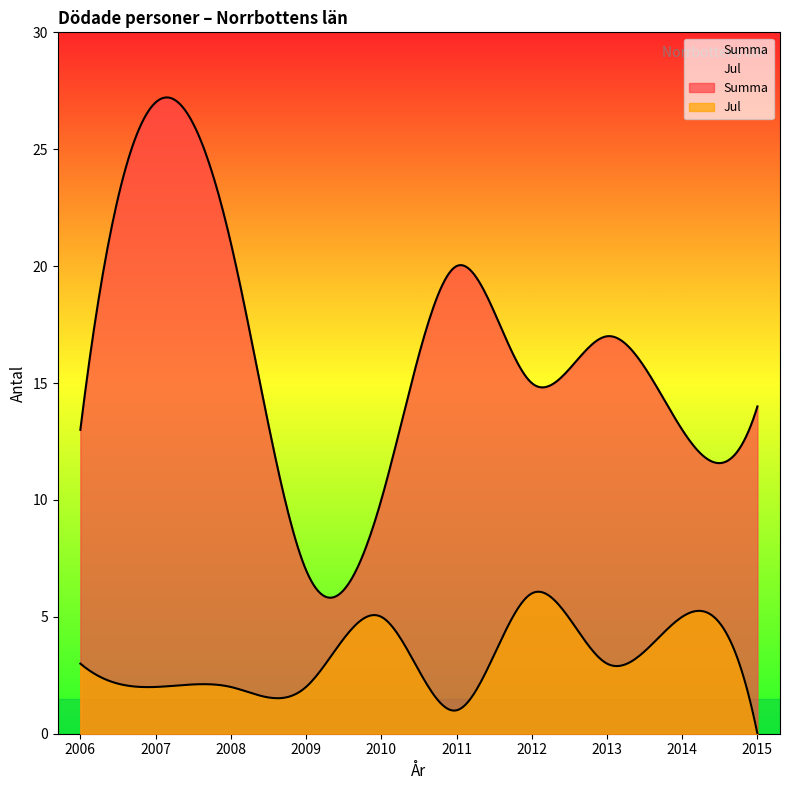

Is it true that Jul equals 2 at 2008?

True